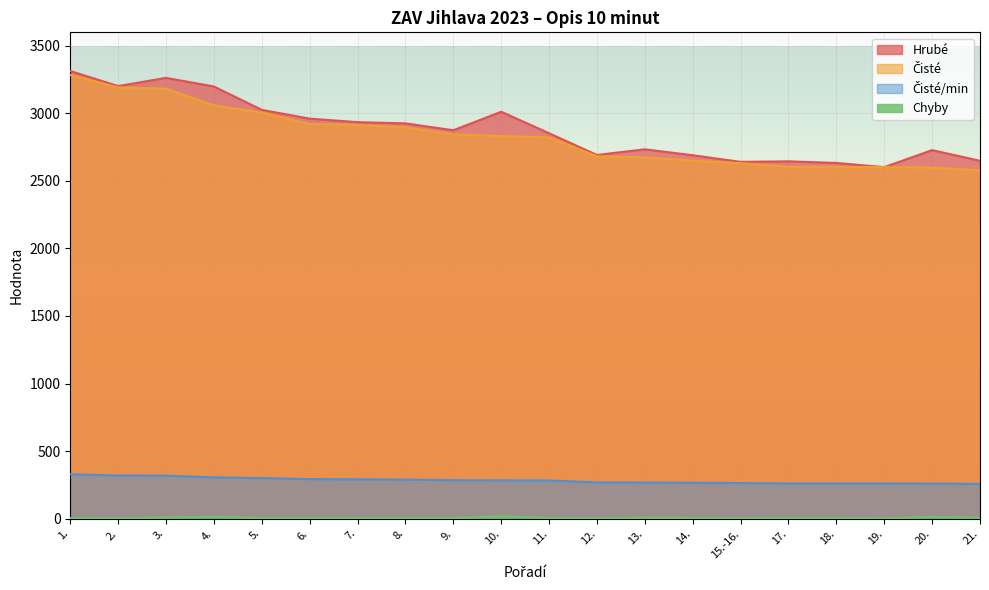

At which category is the sum across all series the highest?

1.